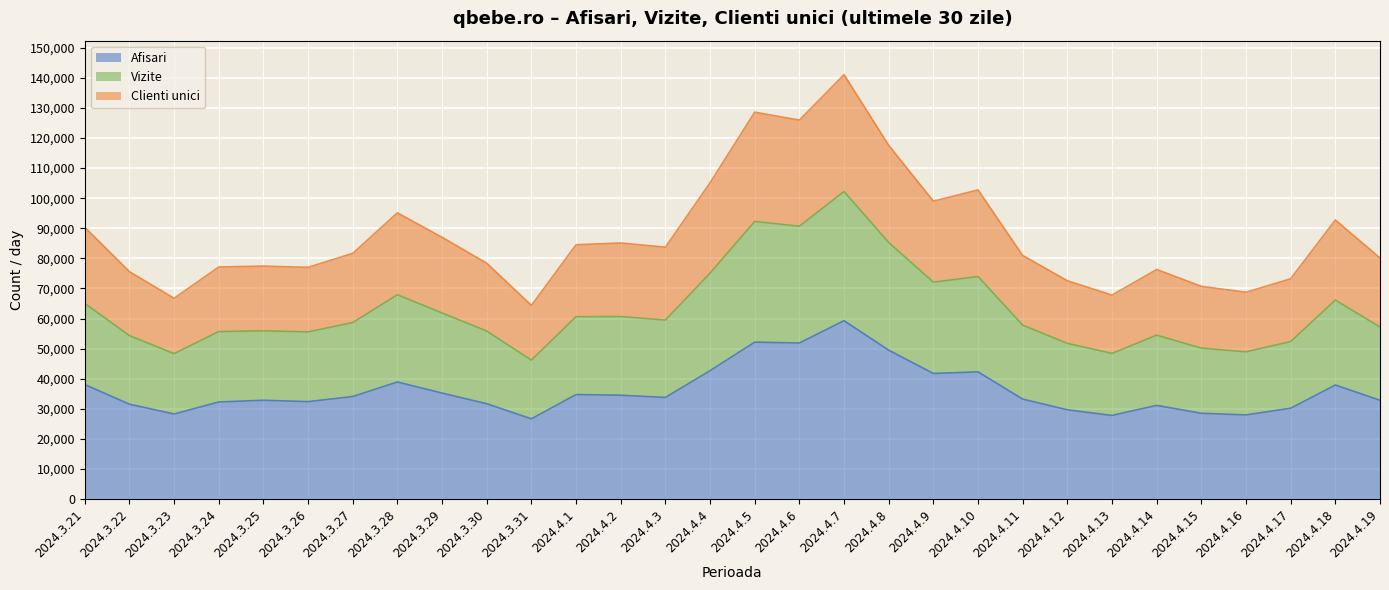

At how many categories does at least one series exceed 67431?

28